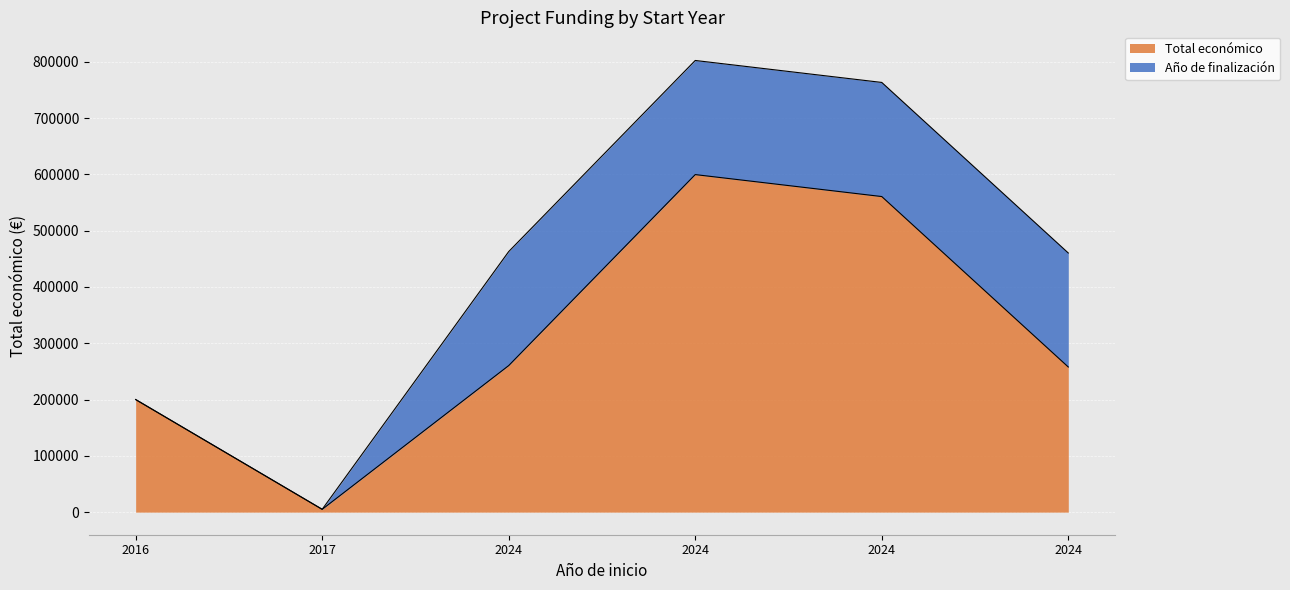

At which category does the data reach its first local peak?

2024